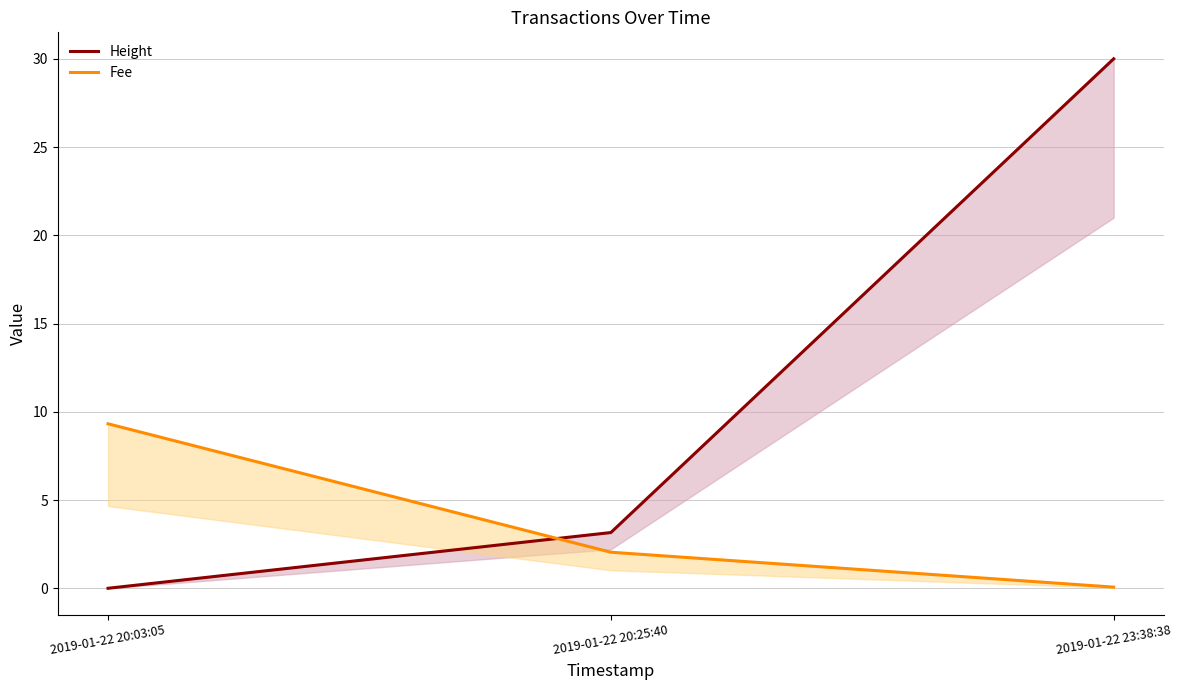

What is the difference between the Height values at 2019-01-22 23:38:38 and 2019-01-22 20:03:05?

30.0